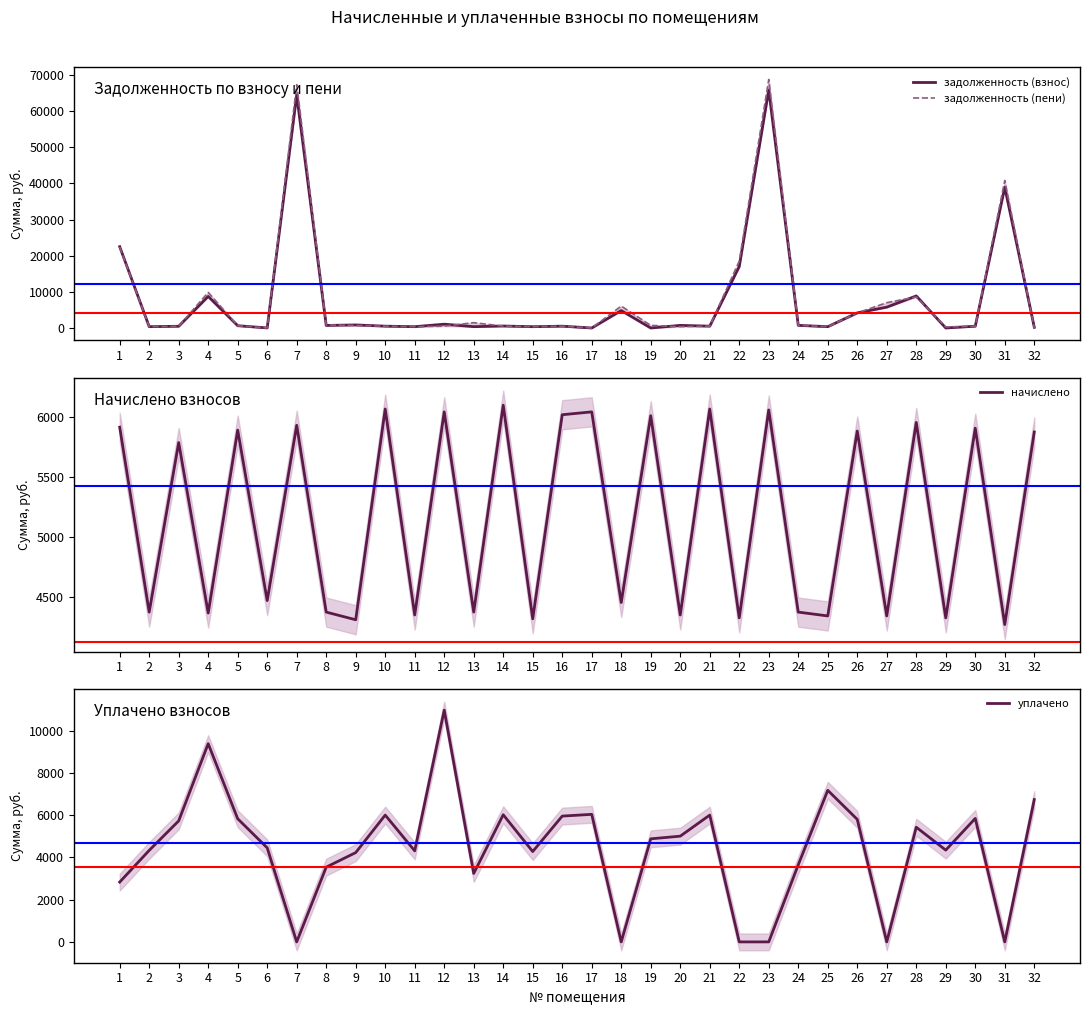

Which category has the highest value across all series?

23